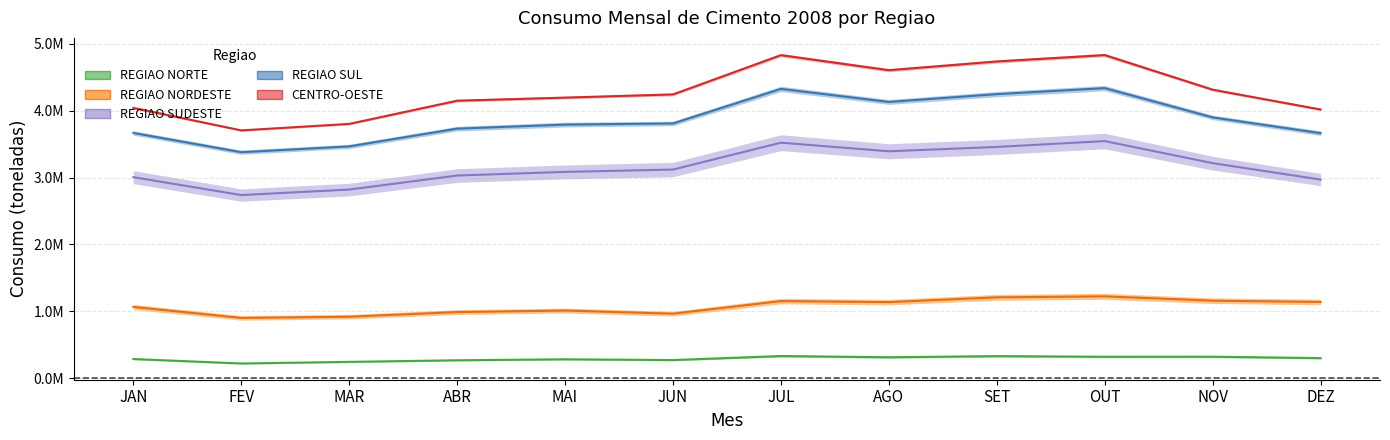

What is the maximum value shown in the chart?

4.8